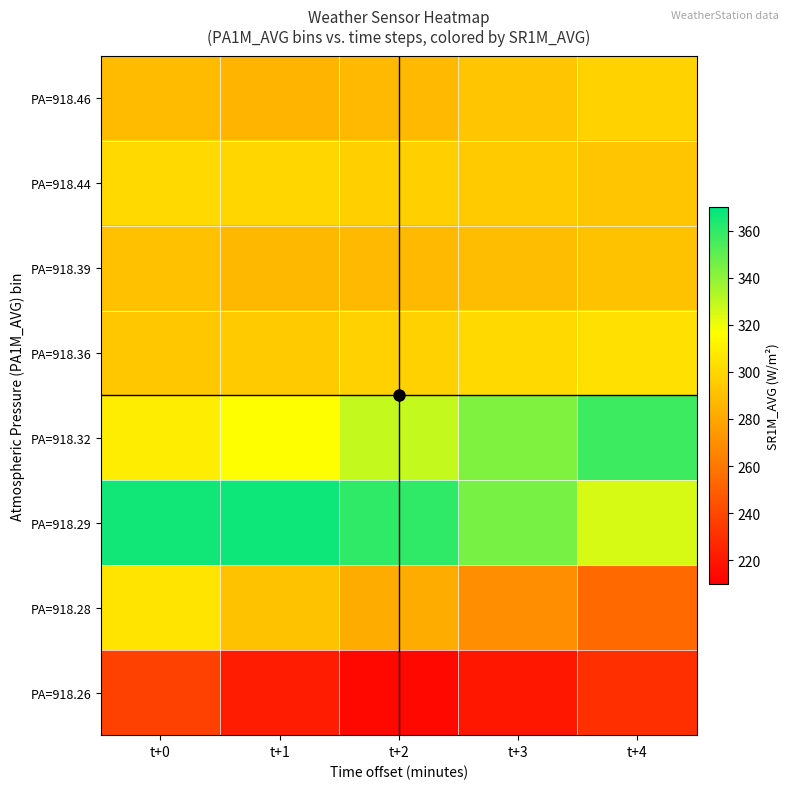

Which series has the largest range (max minus min)?

PA=918.28